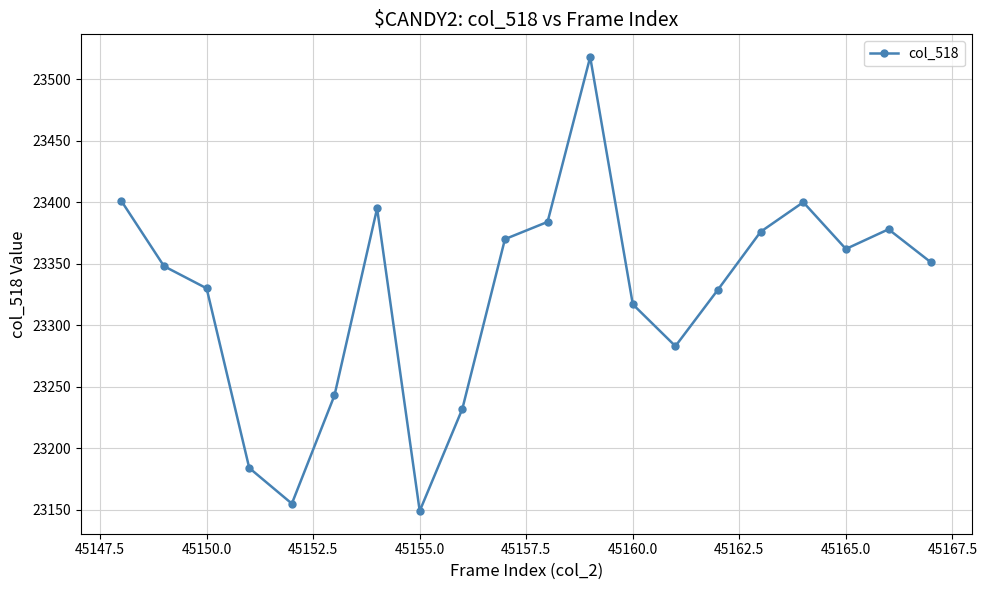

What is the sum of all values?

466505